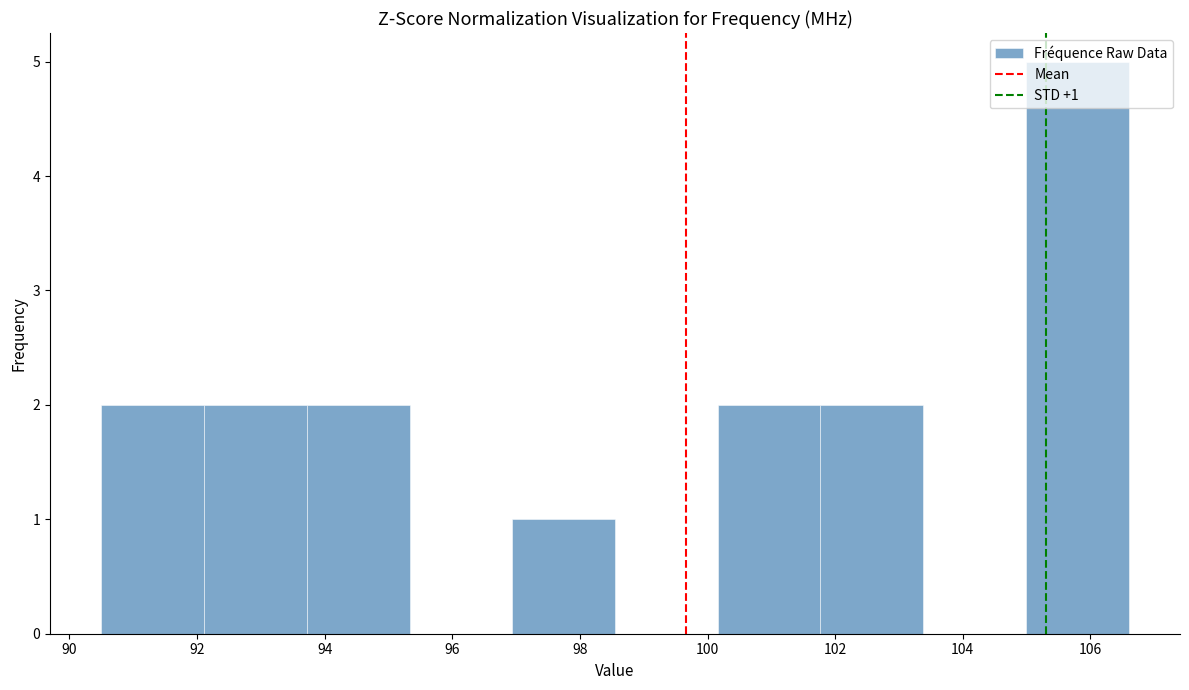

Over which range of the x-axis is the bar tallest?

105.0 to 106.6